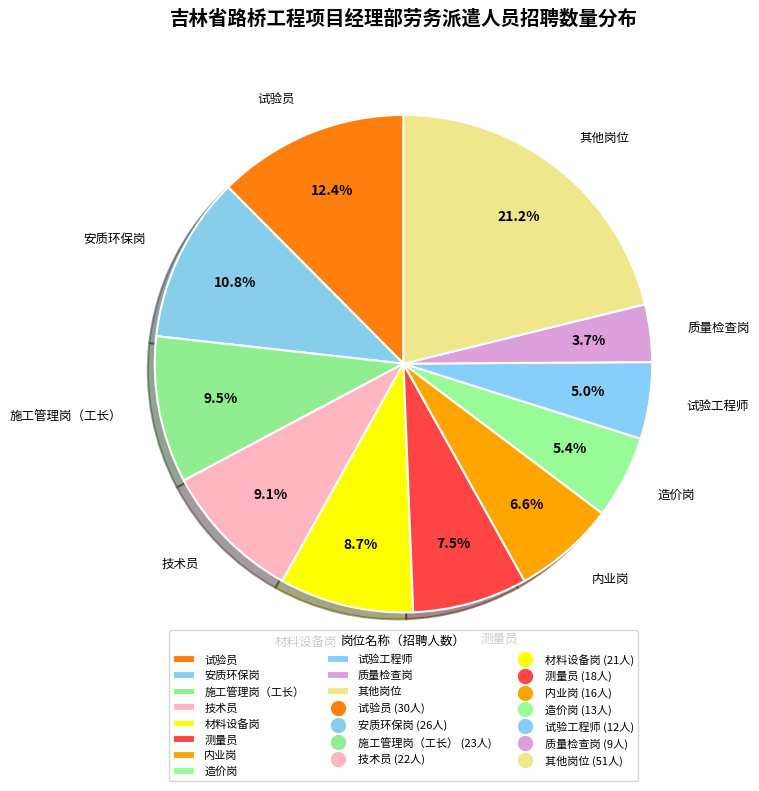

What percentage is NOT represented by 试验员?

87.6%